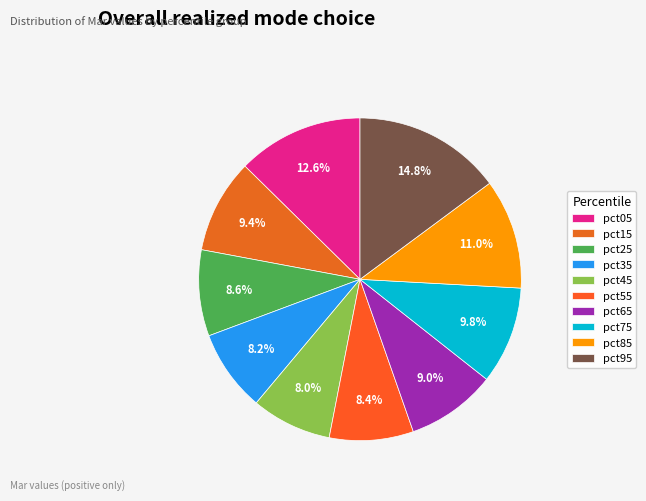

Rank the categories by value from lowest to highest.

pct45, pct35, pct55, pct25, pct65, pct15, pct75, pct85, pct05, pct95